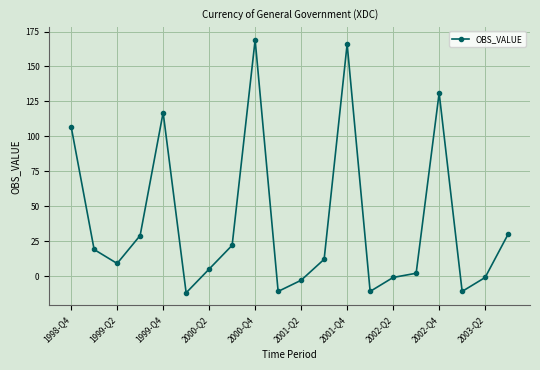

What is the maximum value shown in the chart?

169